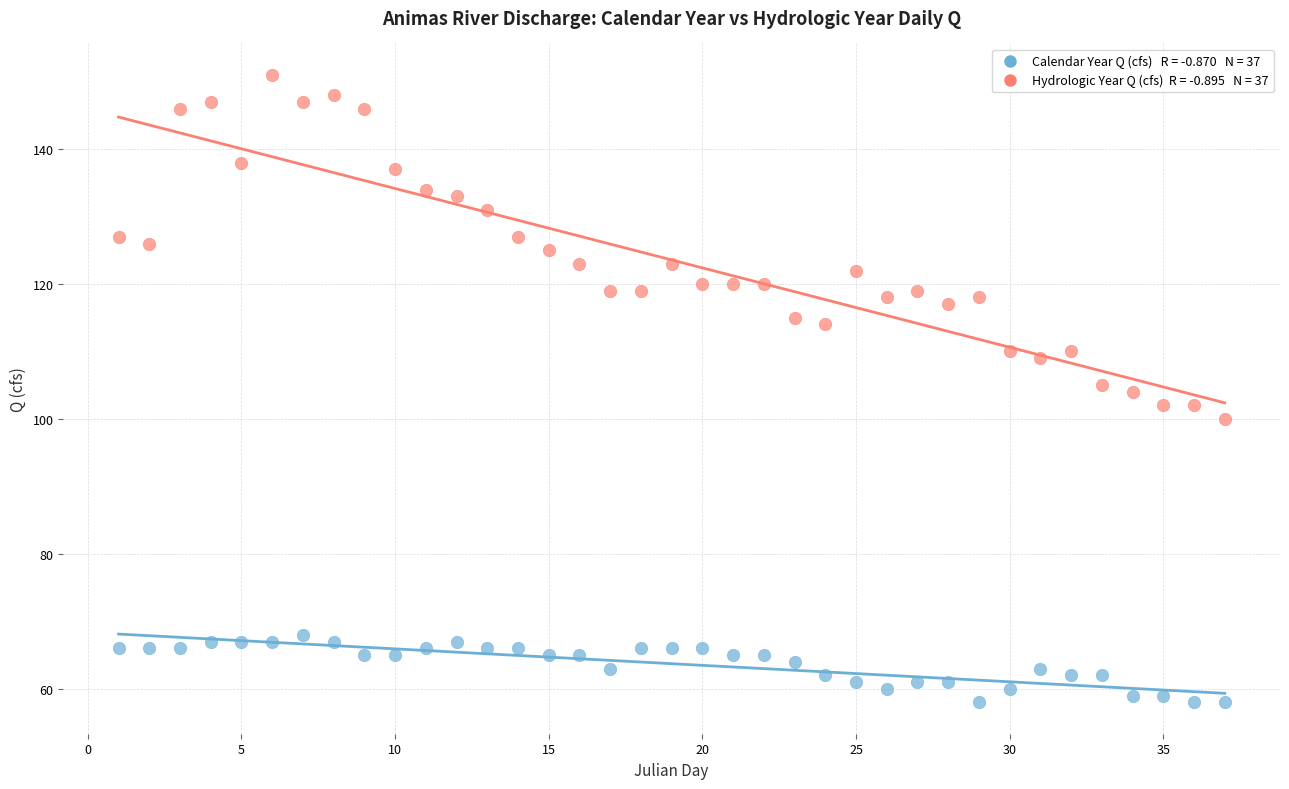

Across all data points, what is the range of Y values (max minus min)?

93